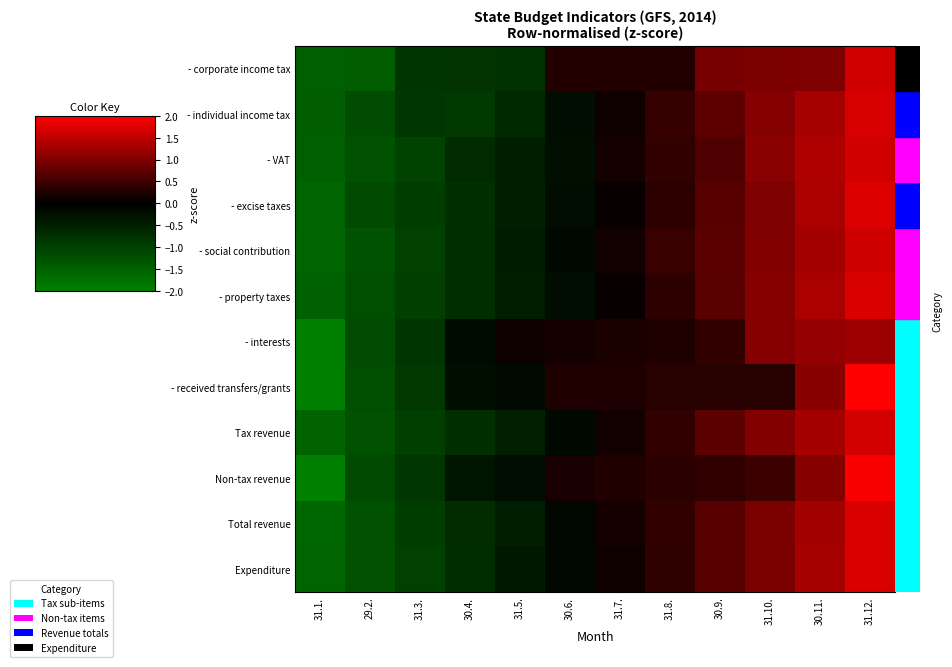

At 30.4., list the series in order from smallest to largest.

- individual income tax, - corporate income tax, Tax revenue, - excise taxes, - social contribution, - property taxes, Expenditure, Total revenue, - VAT, Non-tax revenue, - received transfers/grants, - interests